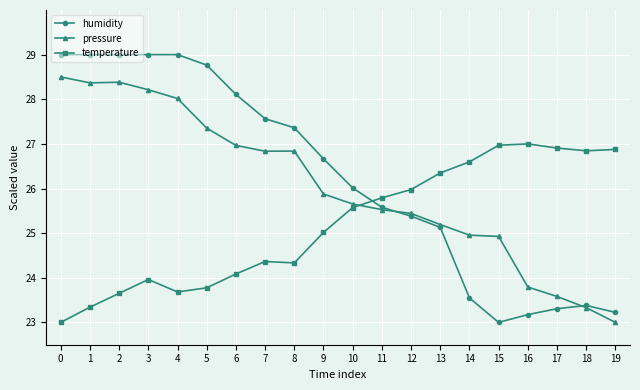

Which series ends up on top after the final intersection of humidity and temperature?

temperature